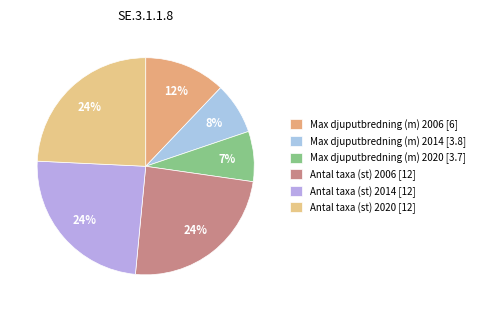

Count the number of slices in the pie.

6